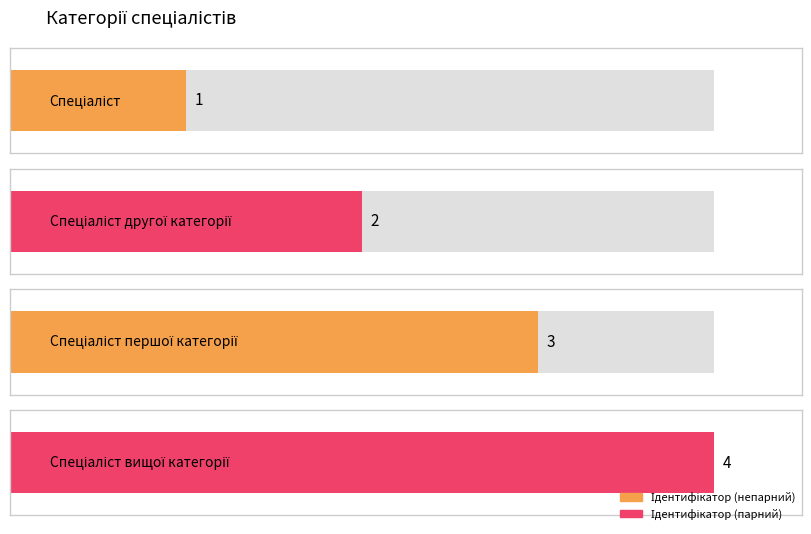

Count the values in the range 2 to 4.

3